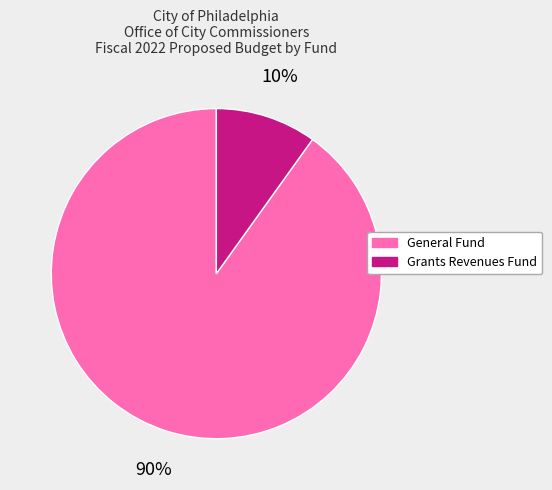

Is there a majority slice in this chart?

Yes